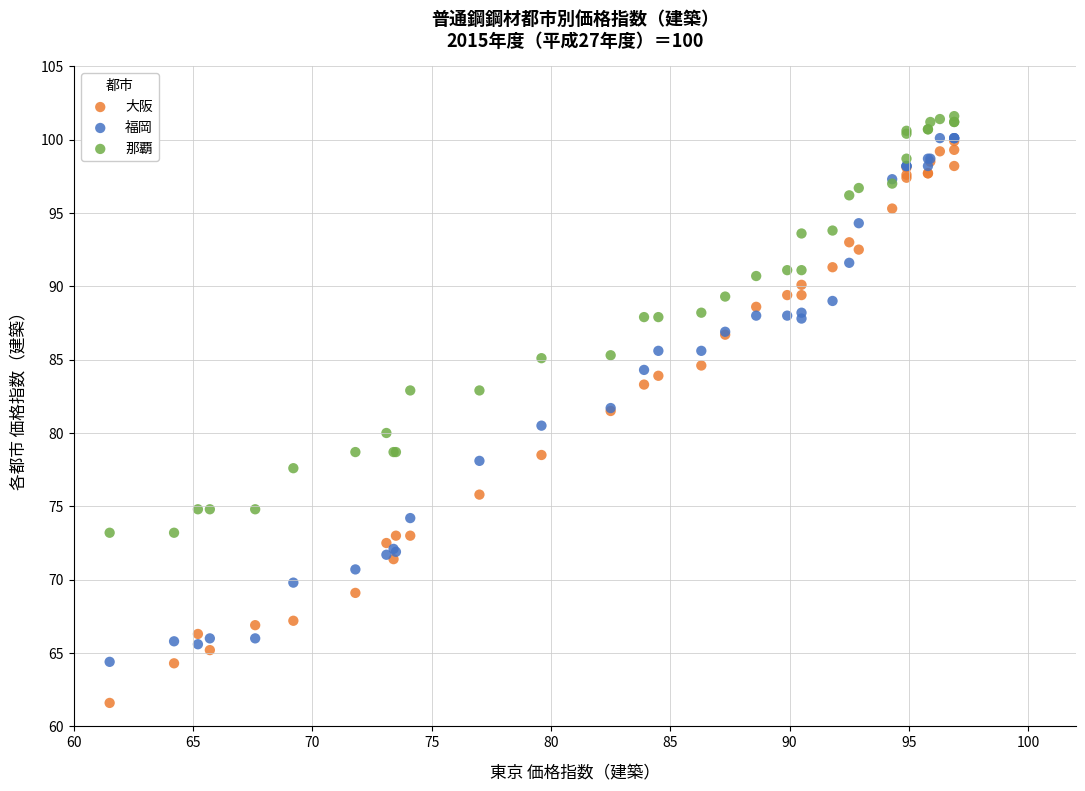

What are all the series names shown in the legend?

大阪, 福岡, 那覇